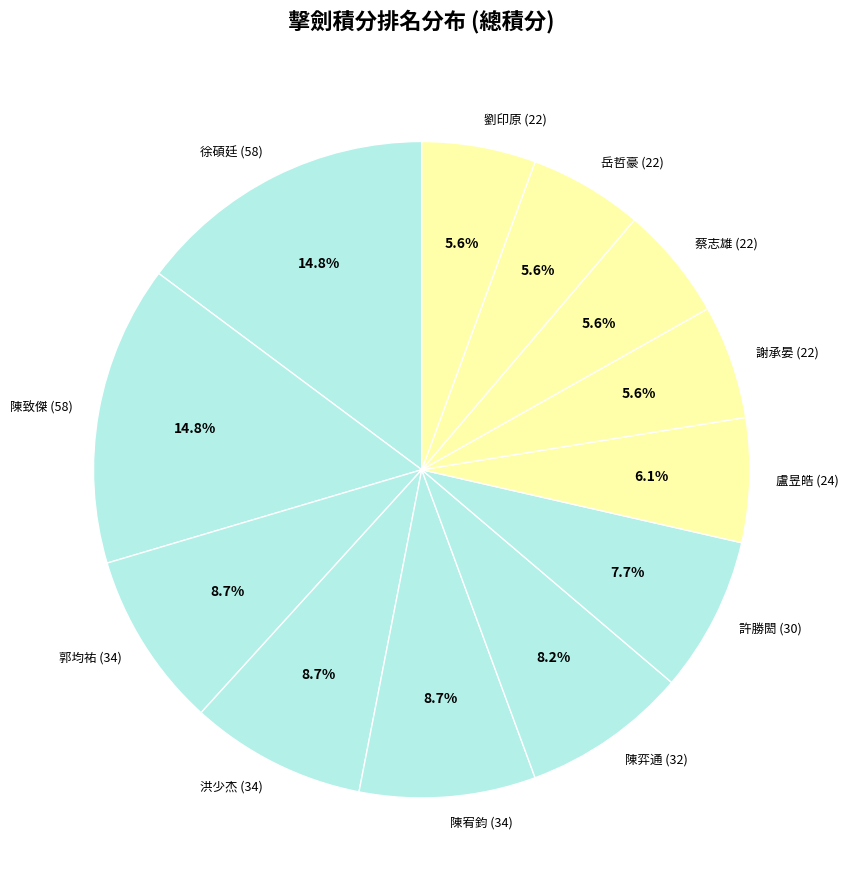

Combined, do 蔡志雄 (22) and 盧昱皓 (24) account for over 50%?

No